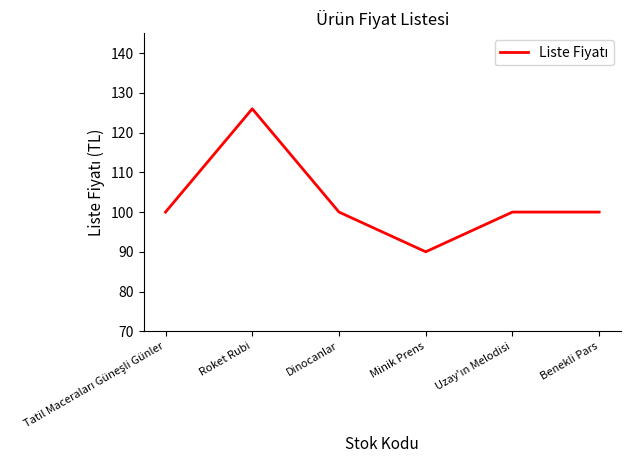

What is the sum of all values?

616